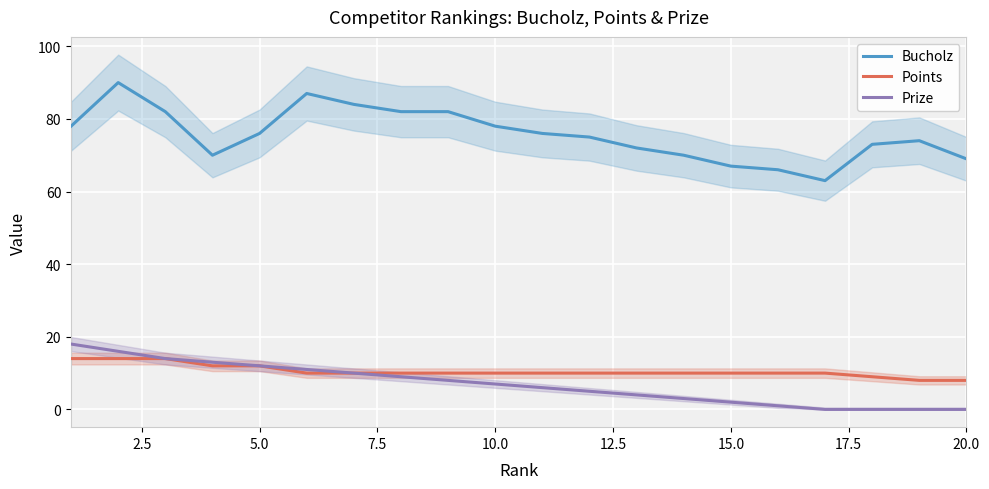

What is the difference between the maximum and minimum values in the Bucholz series?

27